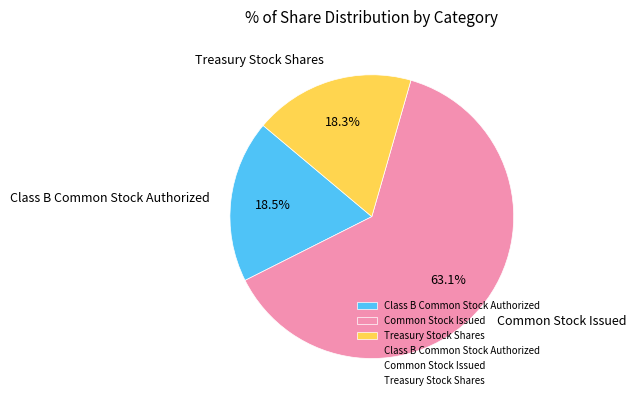

How many slices are in this pie chart?

3